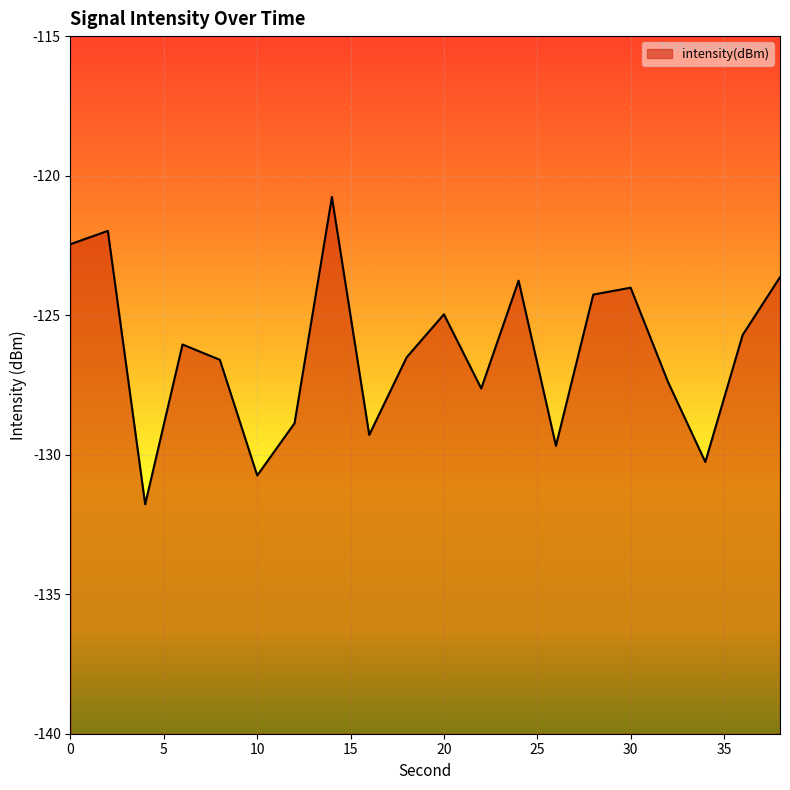

What is the maximum value shown in the chart?

-120.8